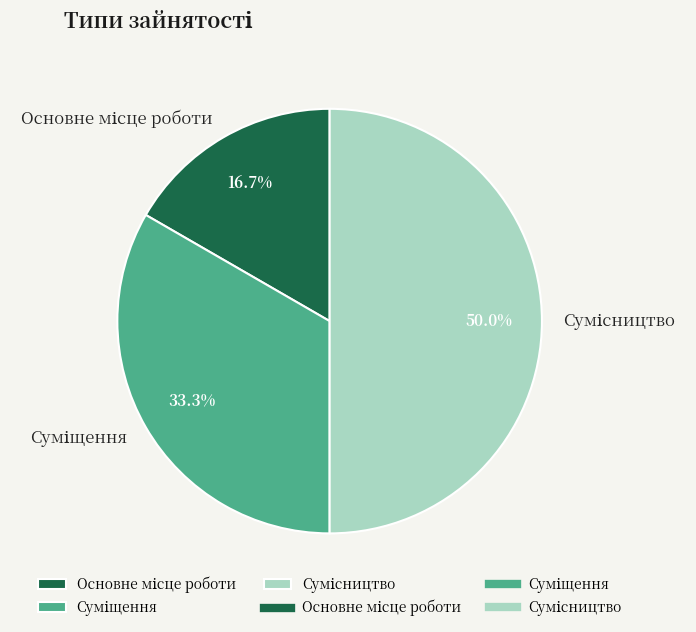

To the nearest percent, what is the combined percentage of Суміщення and Основне місце роботи?

50%